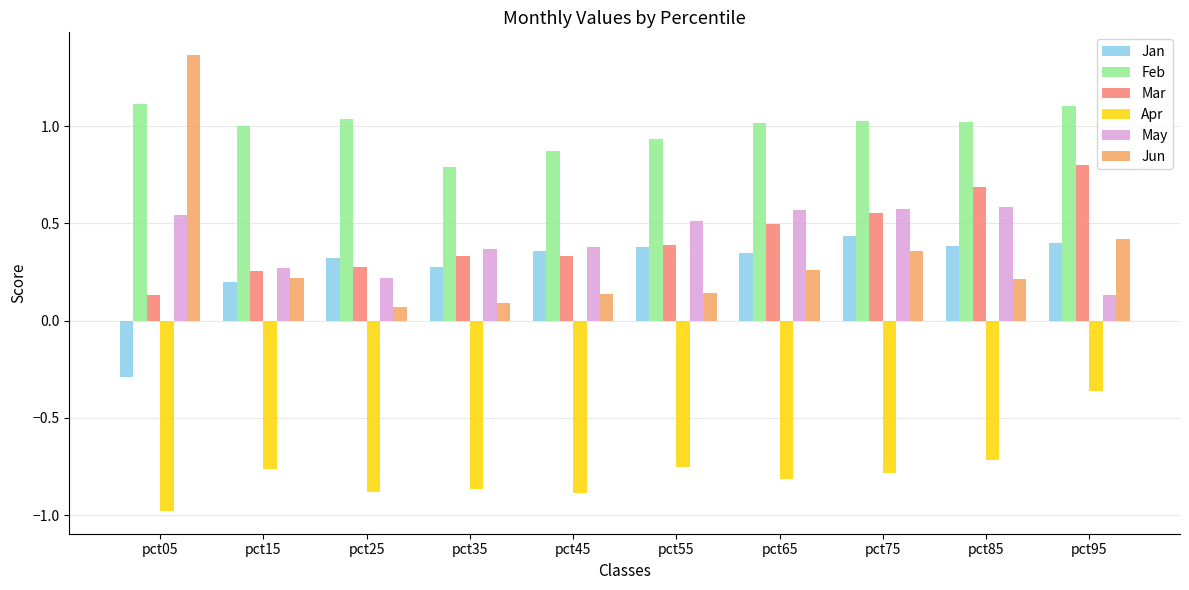

Is it true that Feb equals 0.6 at pct45?

False